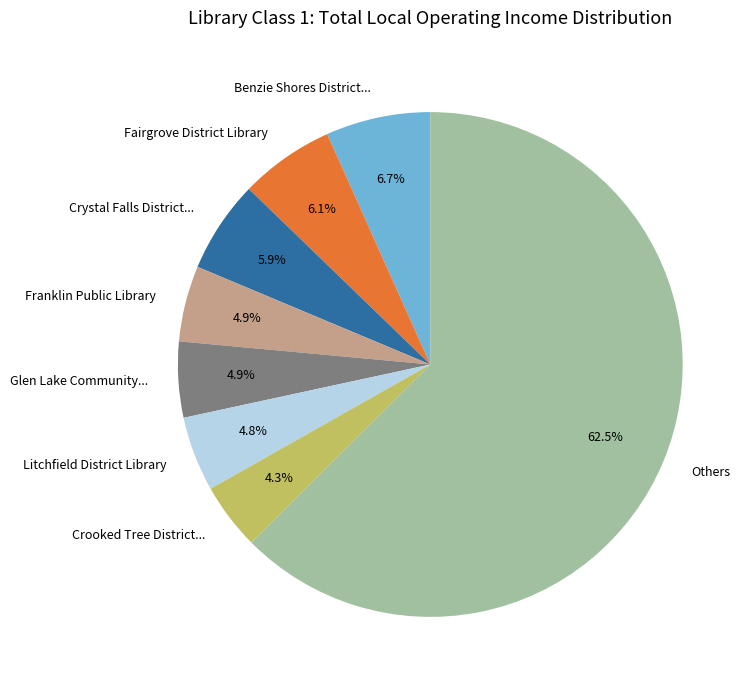

Does Benzie Shores District... account for over 50% of the chart?

No